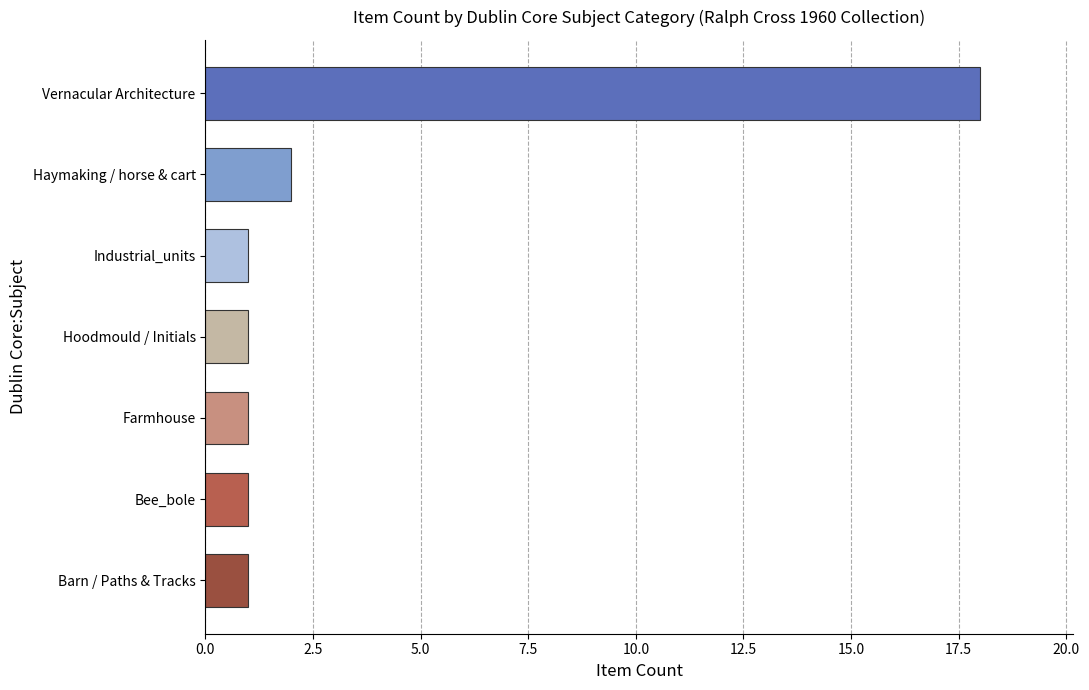

Where is the data nearest to the value 9?

Haymaking / horse & cart